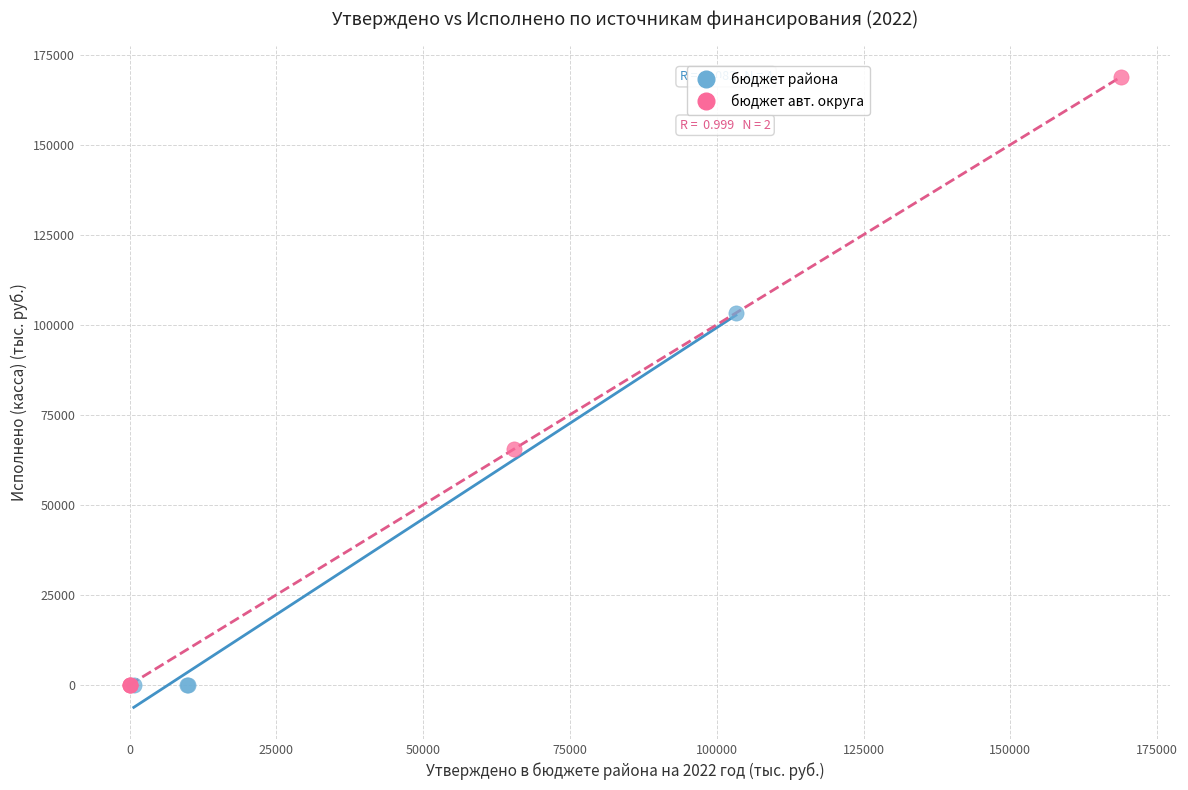

Which series contains the highest Y value?

бюджет авт. округа